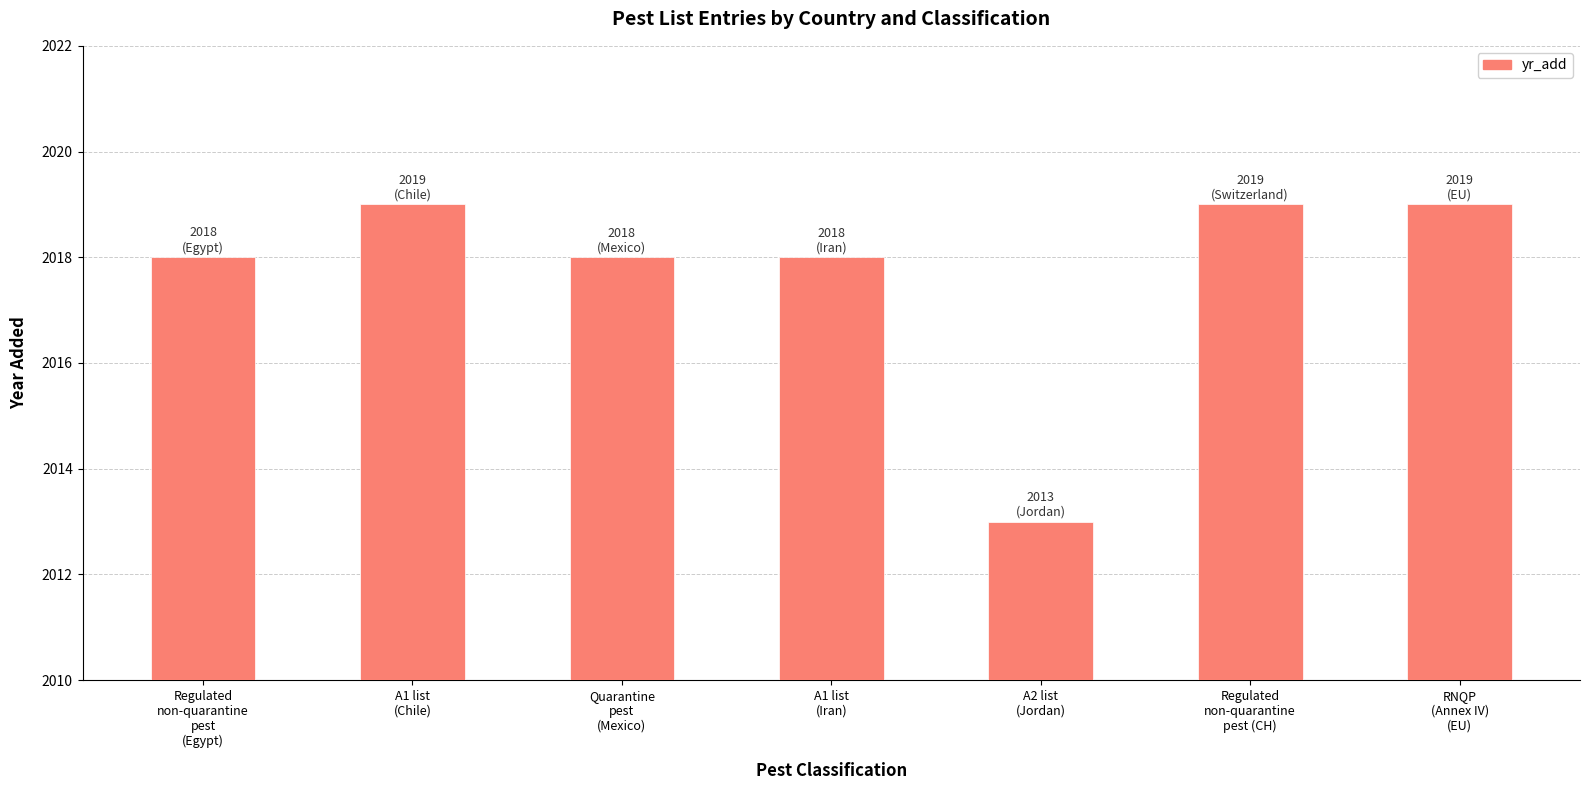

What is the sum of all values?

14124